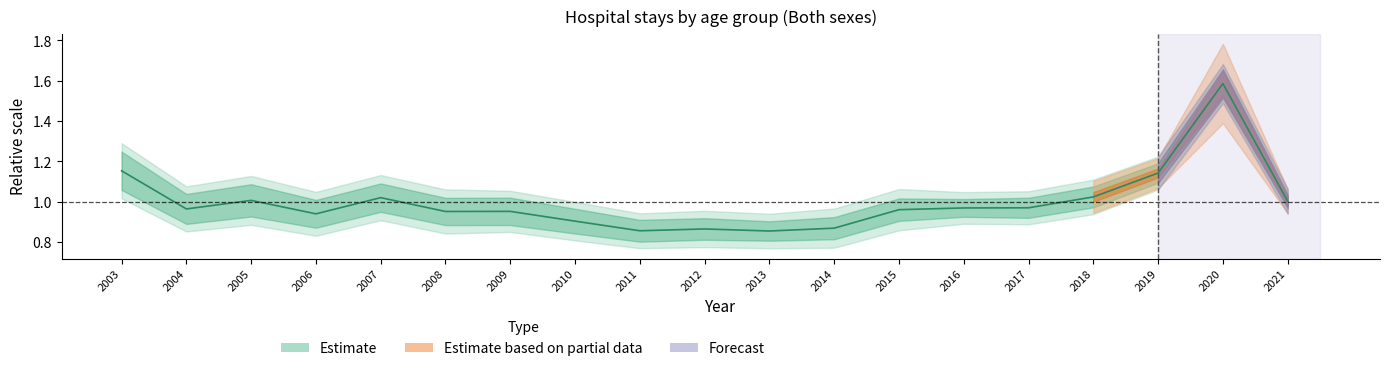

What is the sum of the values at 2018 and 2017?

2.0